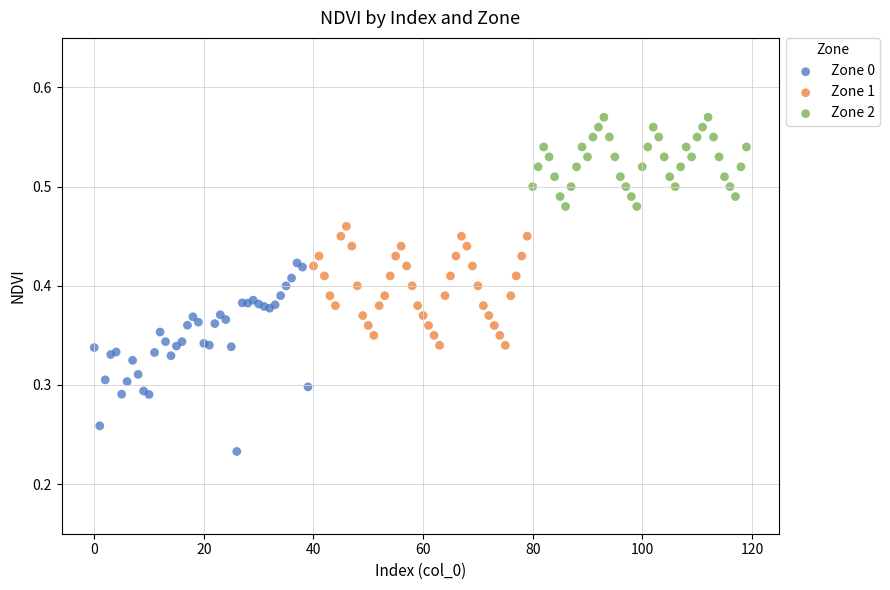

What are all the series names shown in the legend?

Zone 0, Zone 1, Zone 2